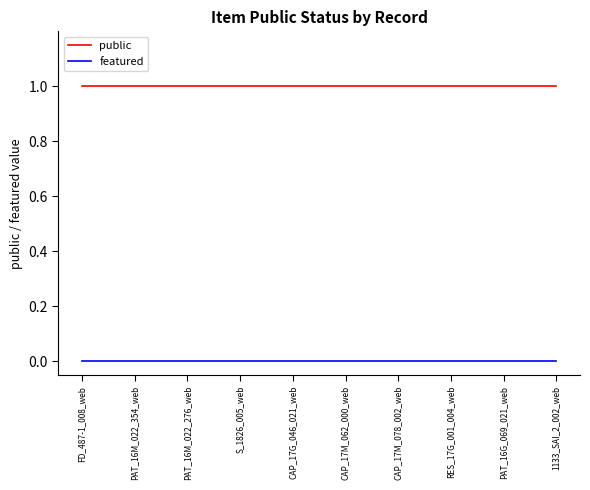

At how many categories does at least one series exceed 0?

10